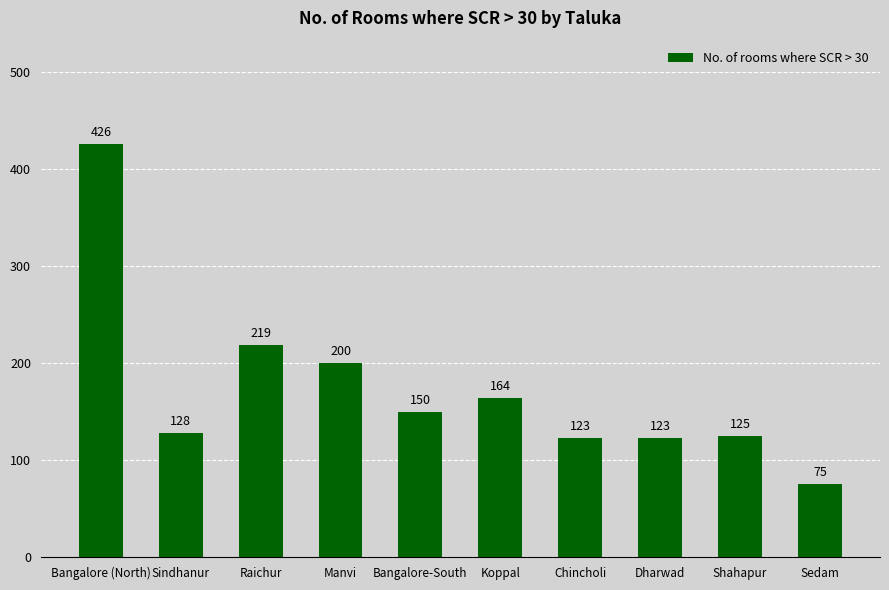

Approximately how many times larger is the value at Bangalore-South compared to Chincholi?

1.2